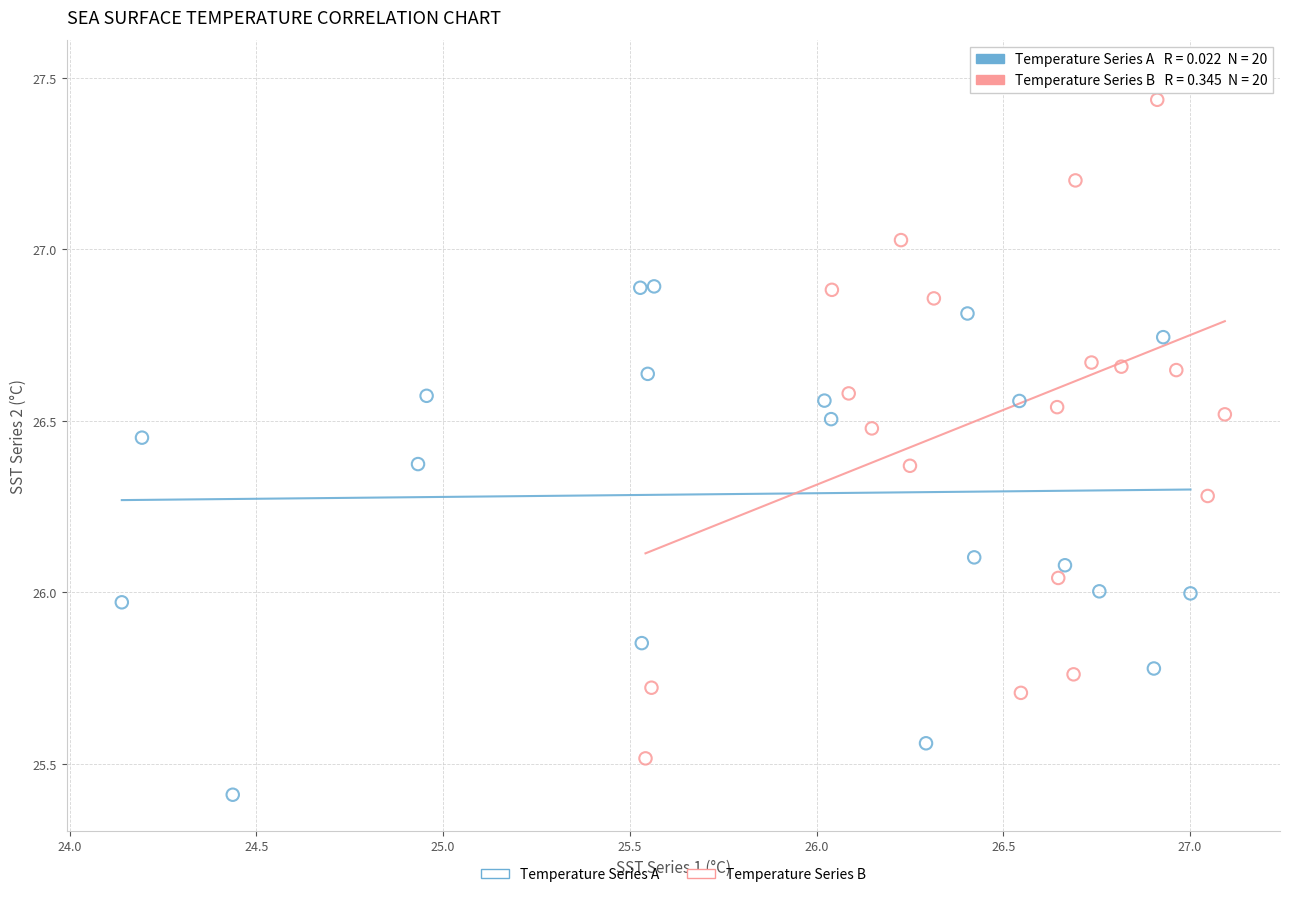

Which series reaches the minimum Y coordinate?

Temperature Series A